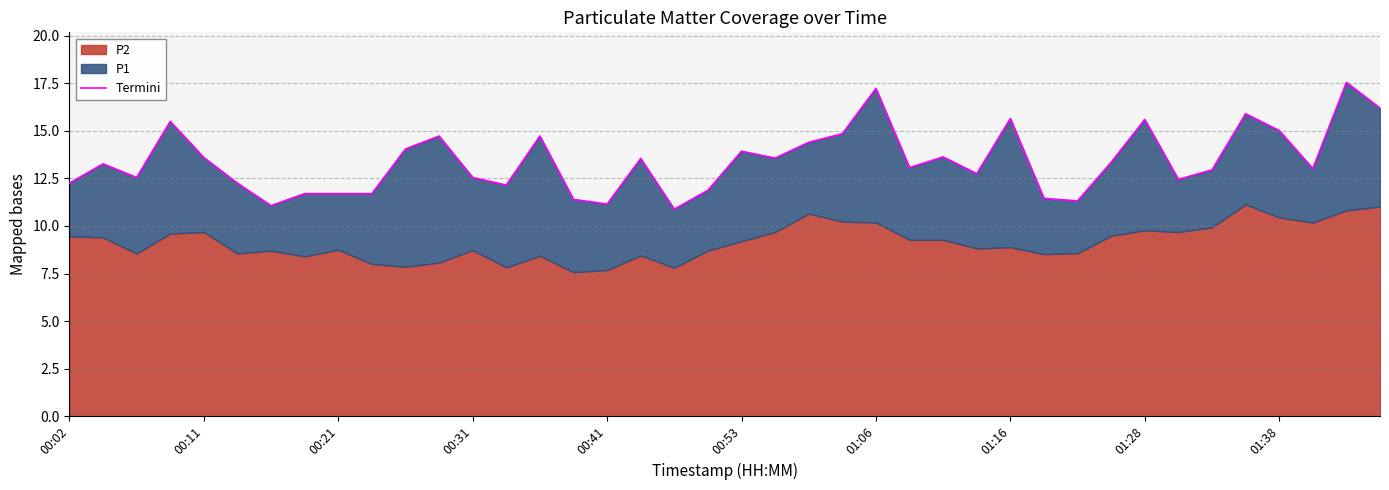

How many lines are shown in the chart?

1